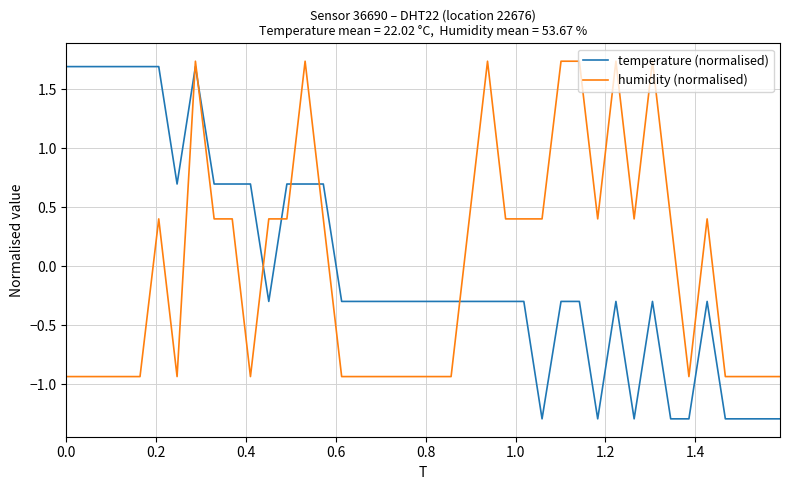

What is the difference between the maximum and minimum values in the temperature (normalised) series?

3.0